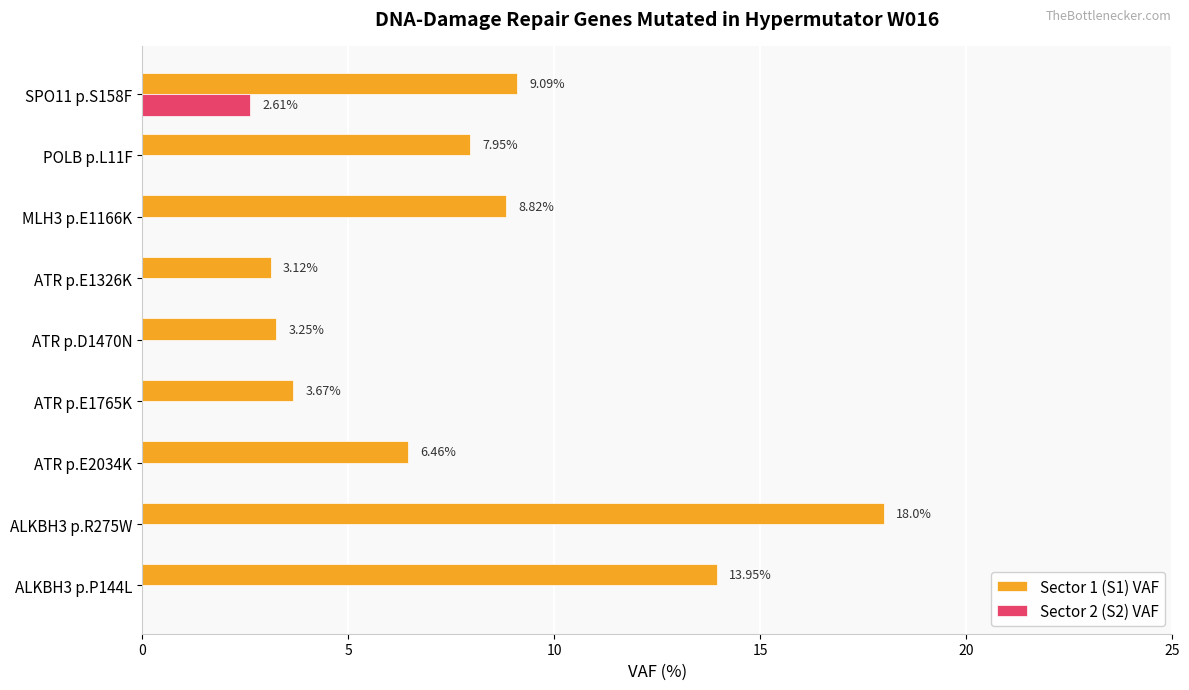

What are all the series names shown in the legend?

Sector 1 (S1) VAF, Sector 2 (S2) VAF